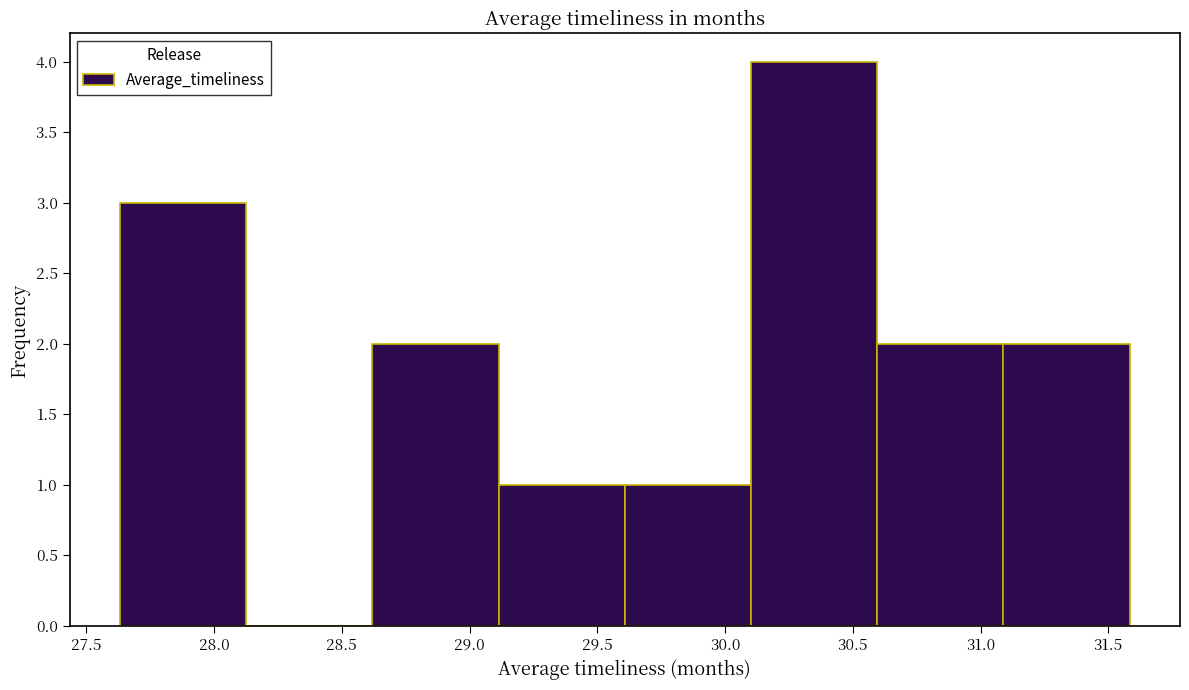

Reading left to right, transcribe this chart: for each bar, give the range it covers on the x-axis and its height. Neither the bar edges nor the heights are printed on the chart, so give them approximately, as read against the axes.

27.65 to 28.15: 3
28.15 to 28.60: 0
28.60 to 29.10: 2
29.10 to 29.60: 1
29.60 to 30.10: 1
30.10 to 30.60: 4
30.60 to 31.10: 2
31.10 to 31.60: 2